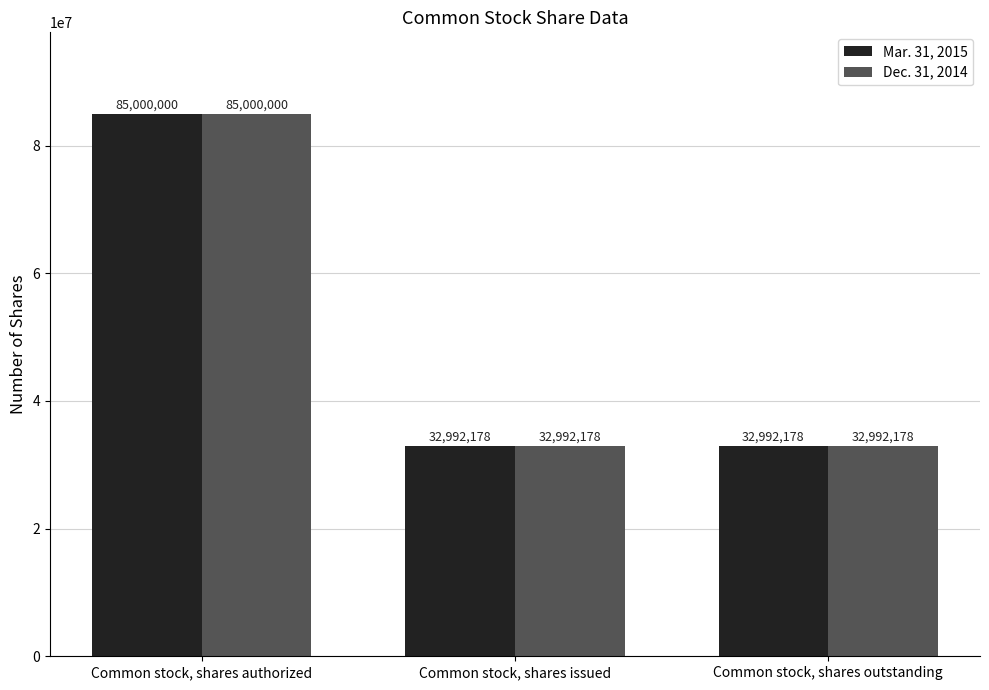

What is the maximum value shown in the chart?

85000000